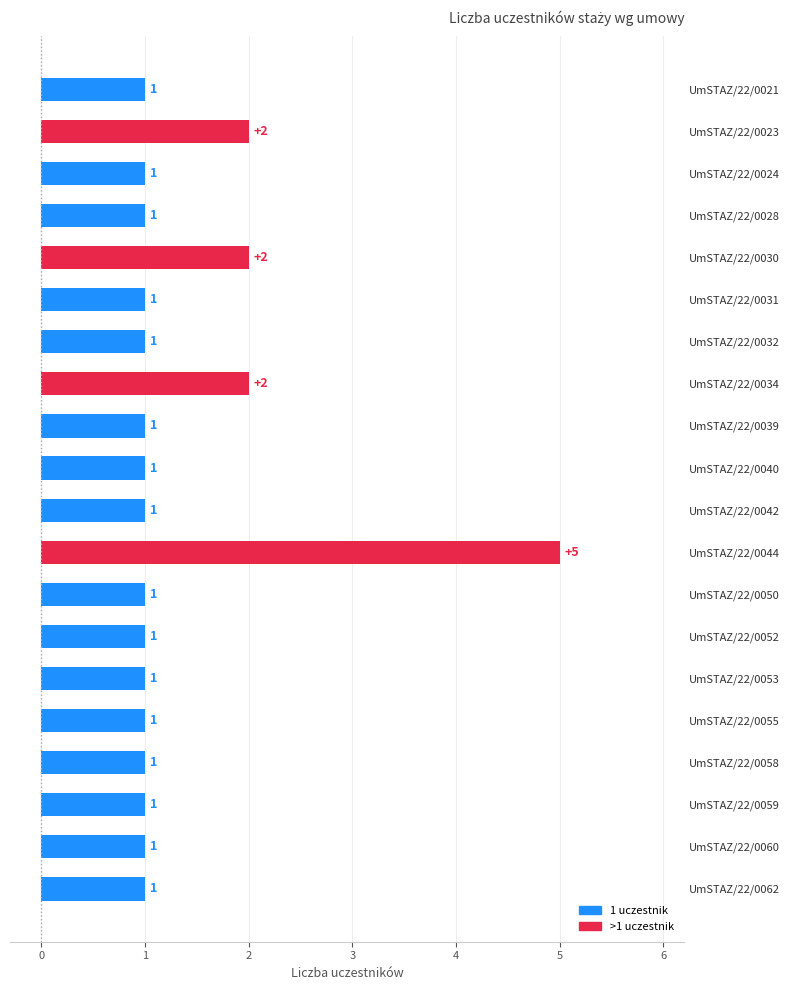

What is the difference between the maximum and minimum values?

4